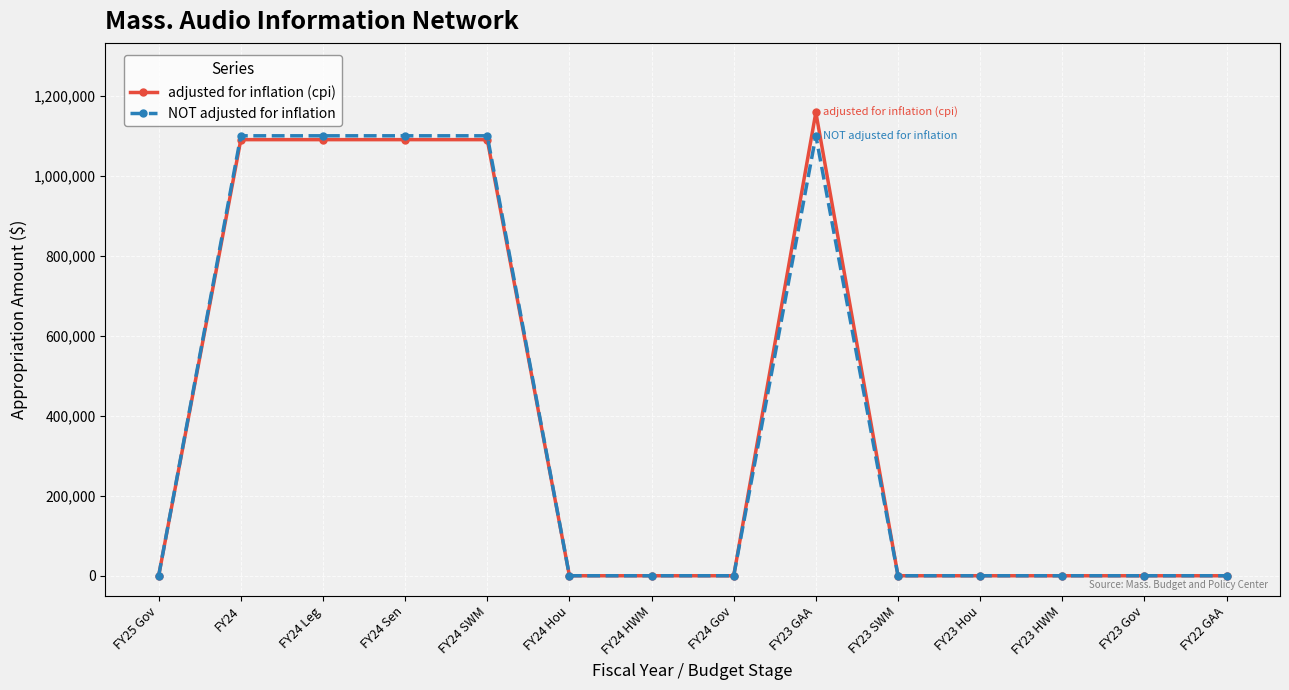

Between FY24 Leg and FY23 Gov, which series saw the biggest shift?

NOT adjusted for inflation